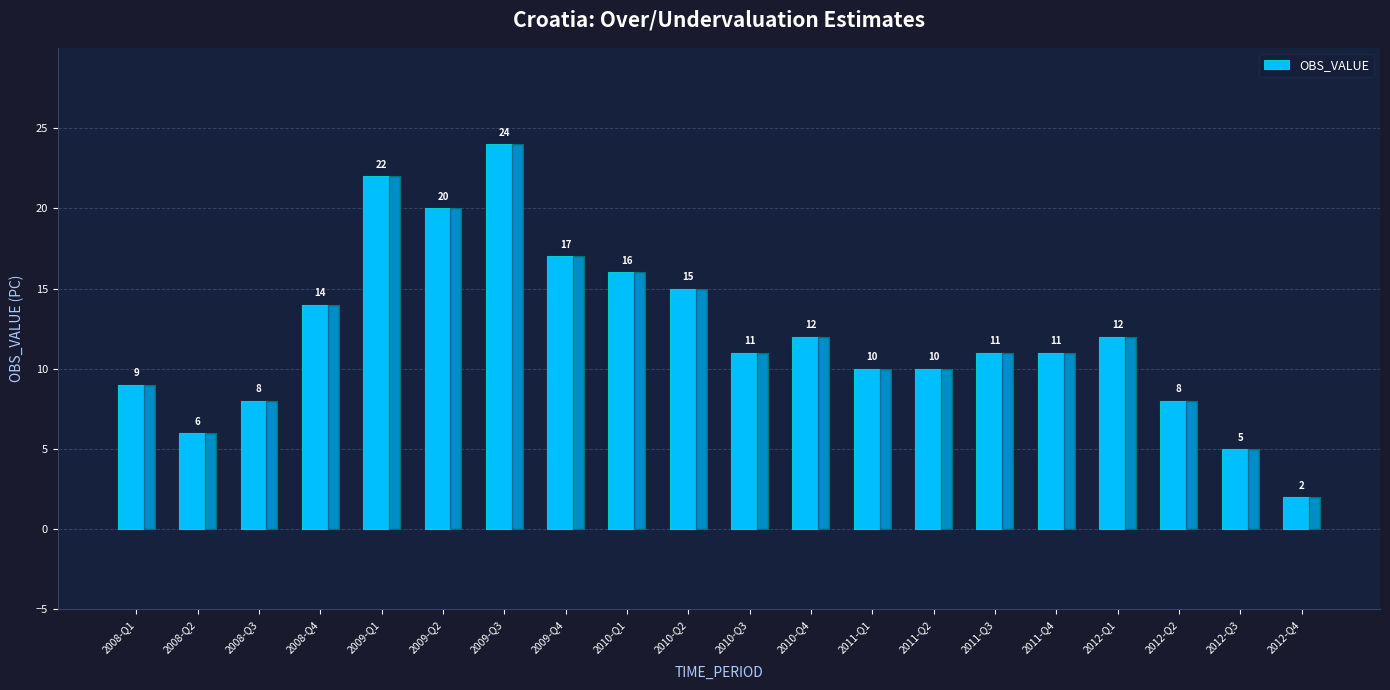

What is the ratio of the value at 2008-Q3 to the value at 2012-Q3?

1.6